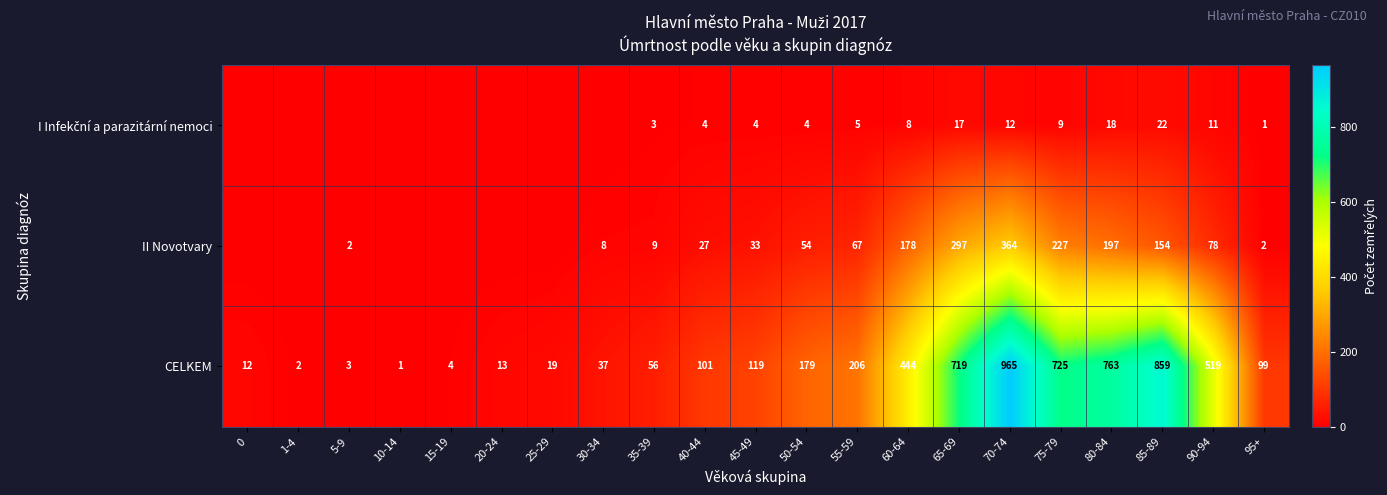

What is the sum of all CELKEM values?

5845